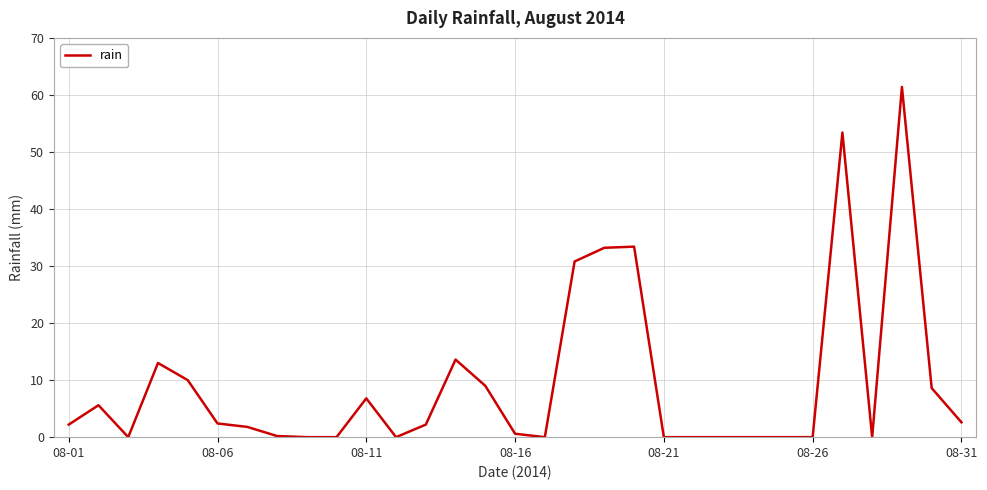

What is the greatest value displayed?

61.4